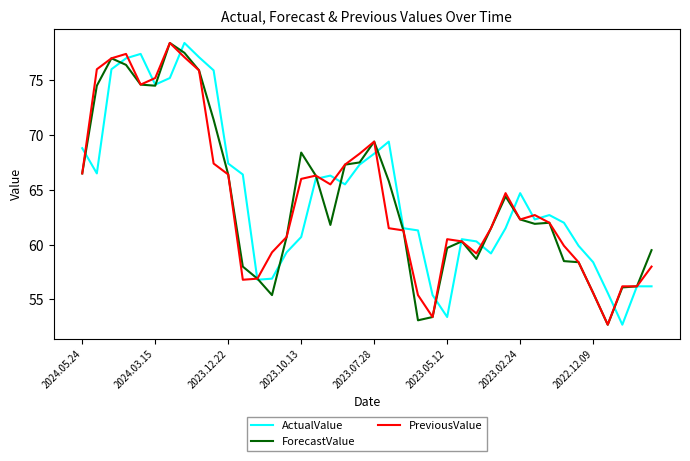

What is the maximum value shown in the chart?

78.4